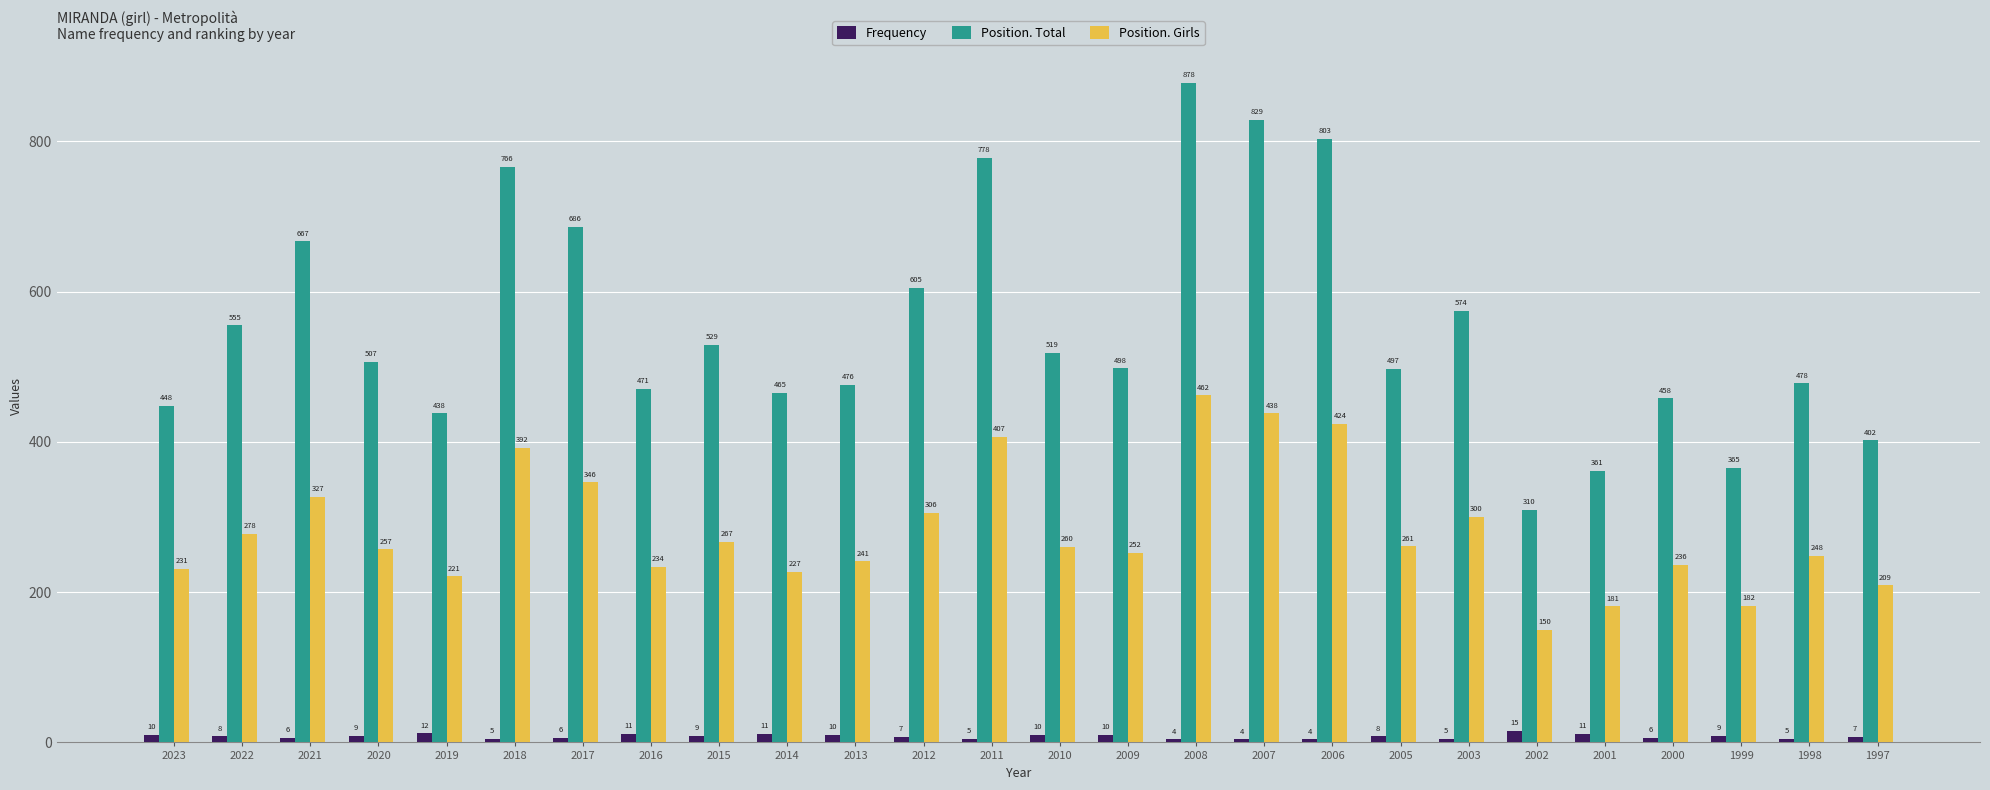

Are the bars grouped side by side (vs. stacked)?

Yes